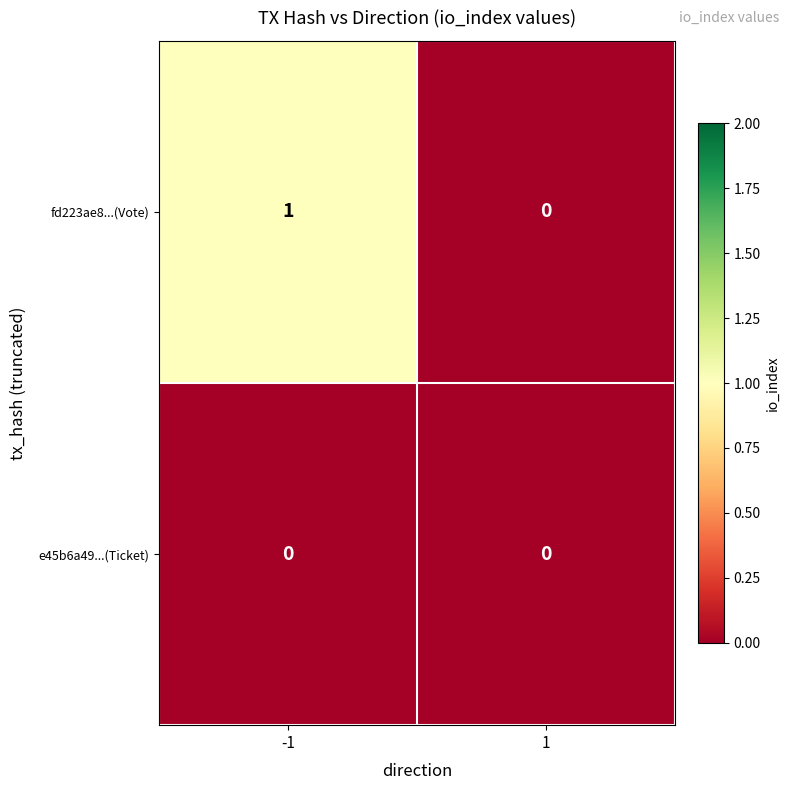

At which category does the chart reach its peak across all series?

-1